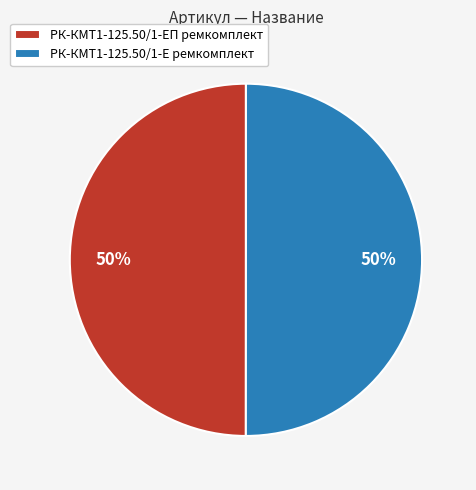

What percentage is the РК-КМТ1-125.50/1-Е ремкомплект slice, to the nearest percent?

50%